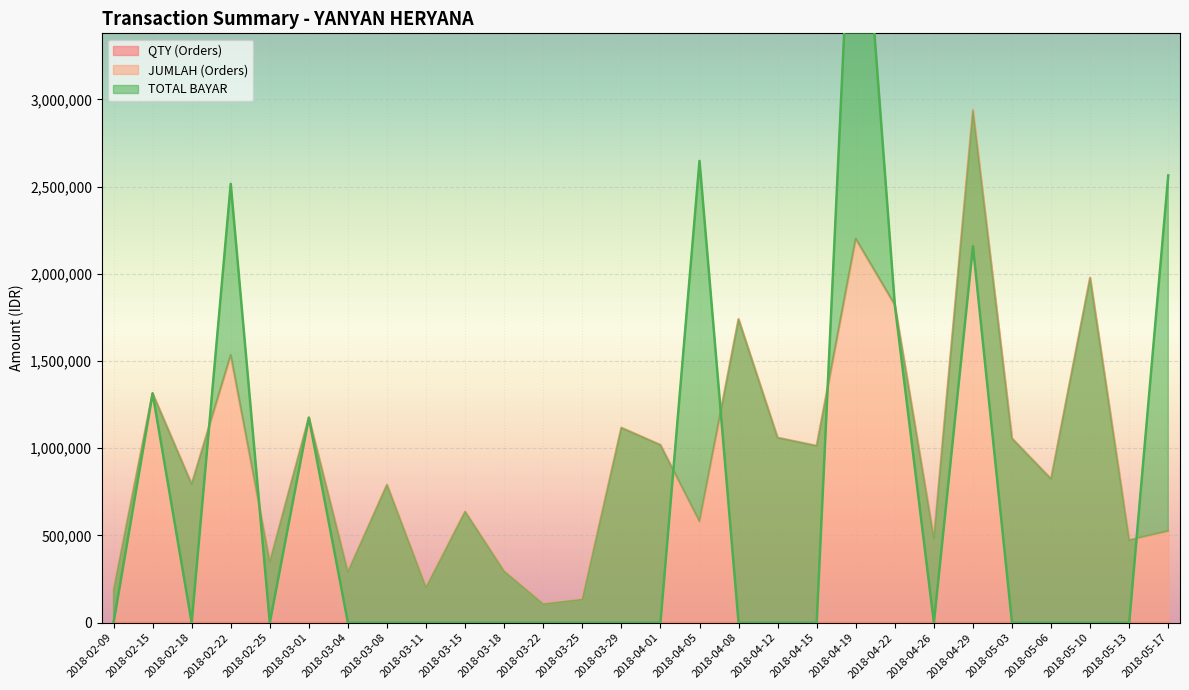

What is the total value across all series at 2018-02-18?

794420